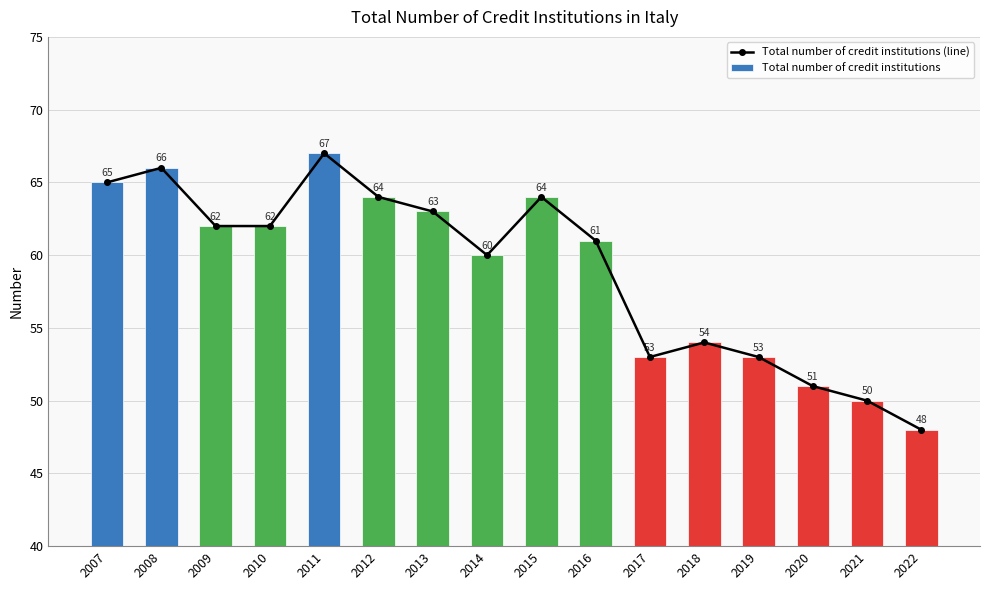

Which series has the largest range (max minus min)?

Total number of credit institutions (line)